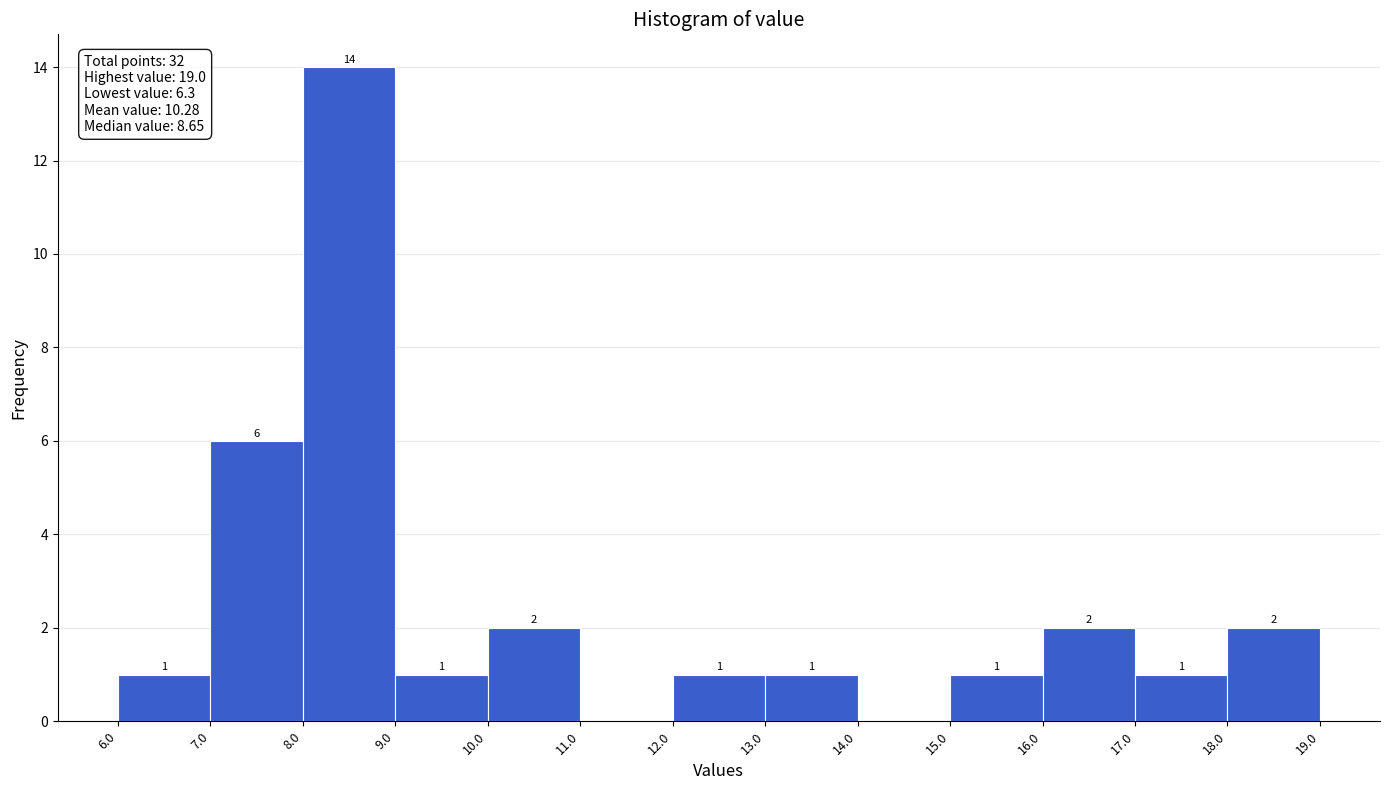

Which range on the x-axis has the tallest bar?

8.0 to 9.0